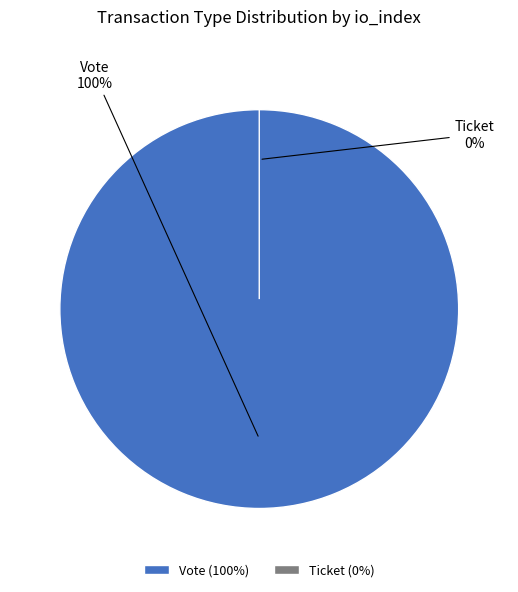

How many slices are in this pie chart?

2